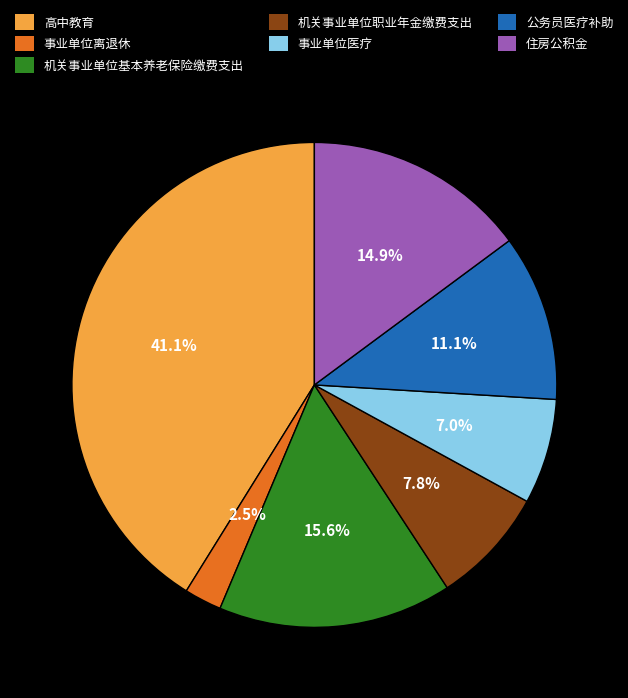

To the nearest percent, what is the average slice percentage?

14%